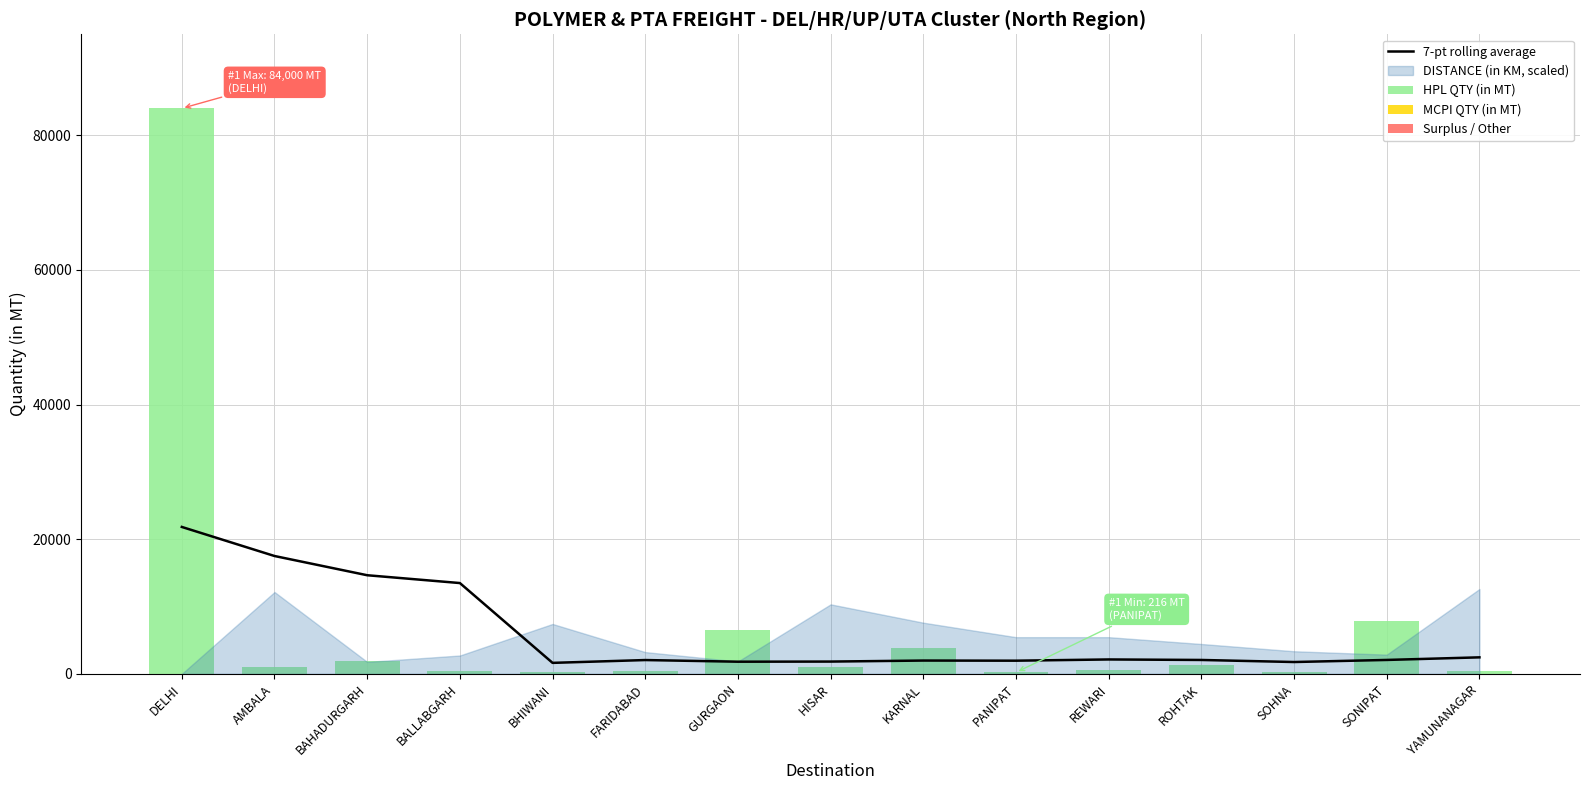

The 7-pt rolling average series shows 17503.2 at AMBALA. True or false?

True